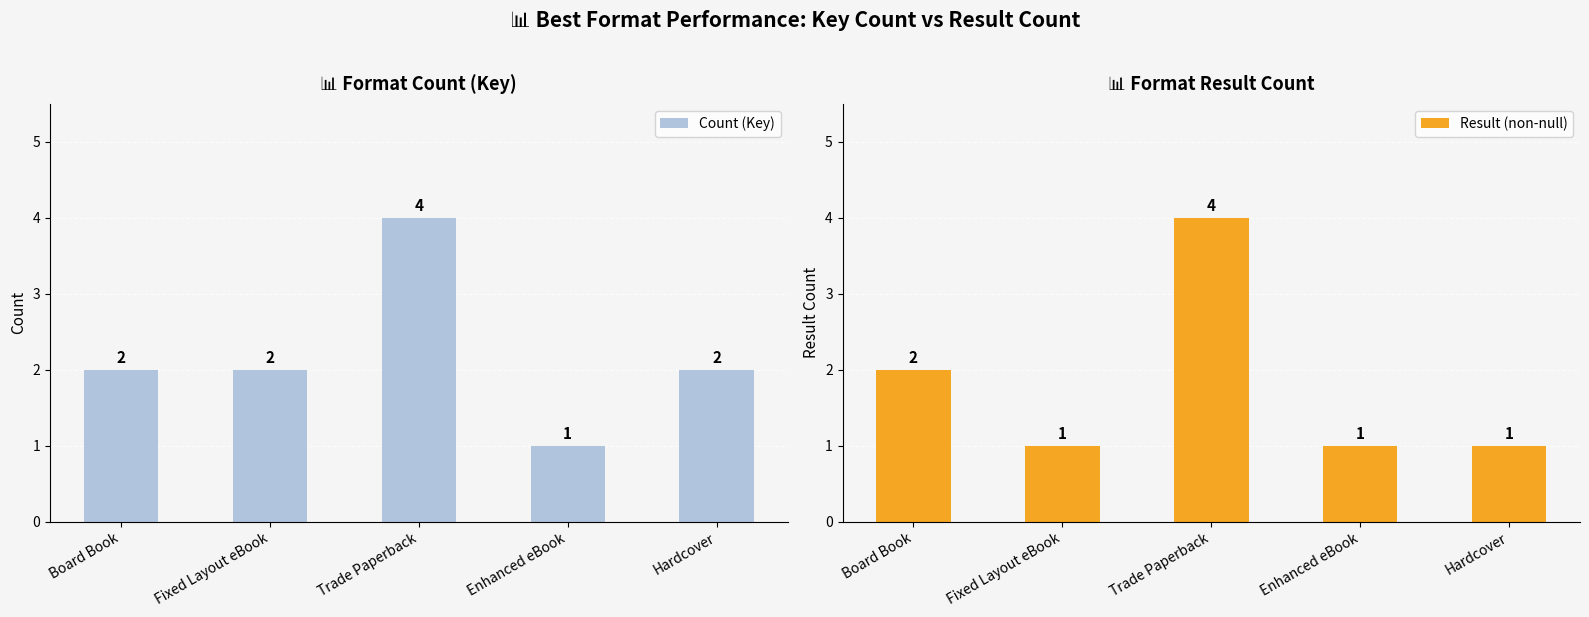

Reading left to right, list all the values displayed in this chart.

Count (Key): Board Book=2	Fixed Layout eBook=2	Trade Paperback=4	Enhanced eBook=1	Hardcover=2
Result (non-null): Board Book=2	Fixed Layout eBook=1	Trade Paperback=4	Enhanced eBook=1	Hardcover=1